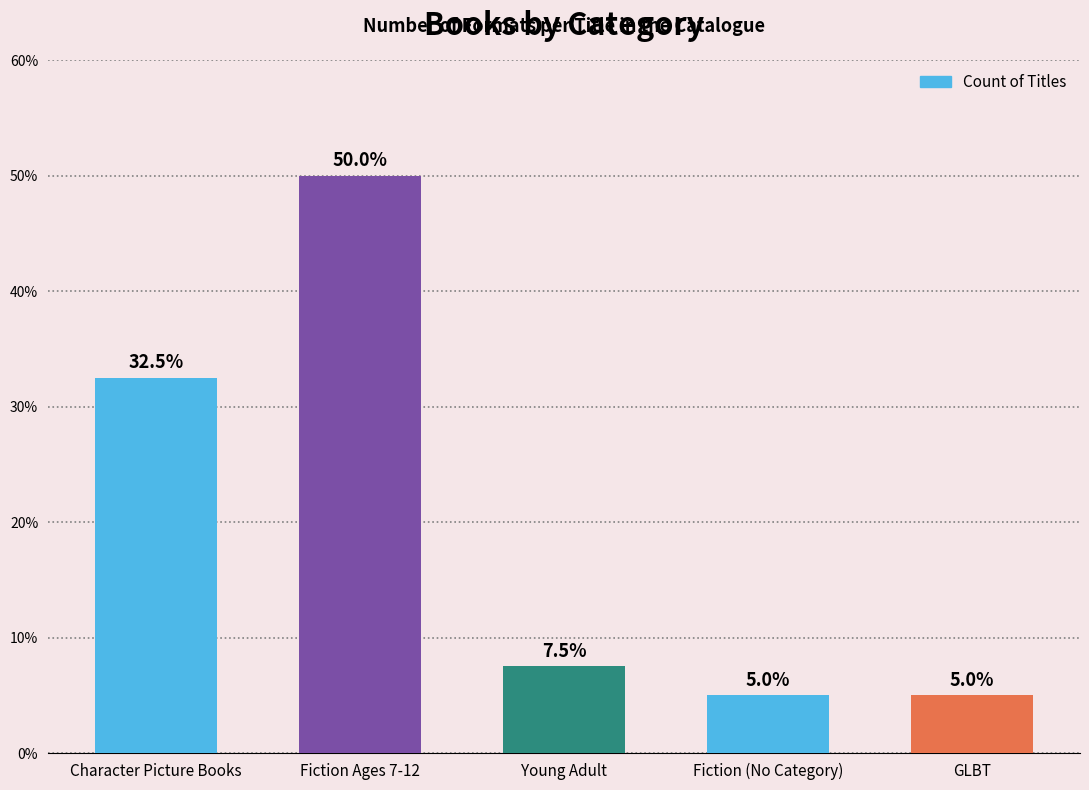

What is the value of the 4th bar from the left?

5.0